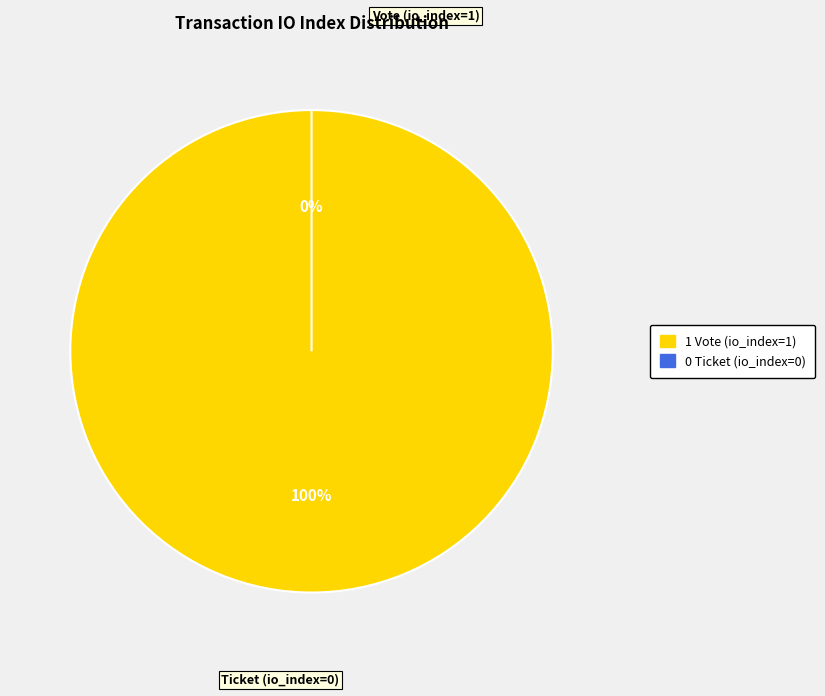

Combined, do Ticket (io_index=0) and Vote (io_index=1) account for over 50%?

Yes